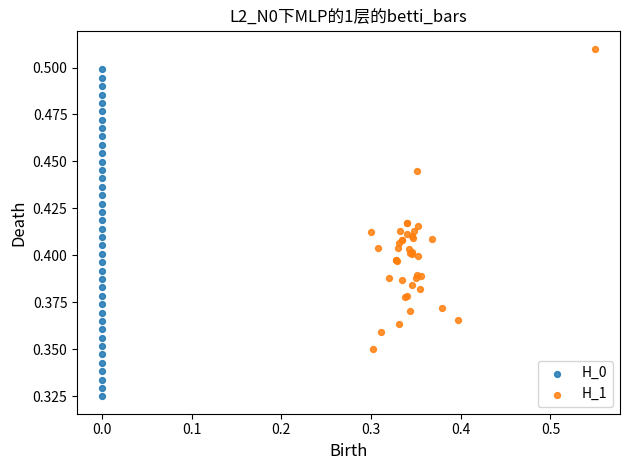

Which series contains the highest Y value?

H_1